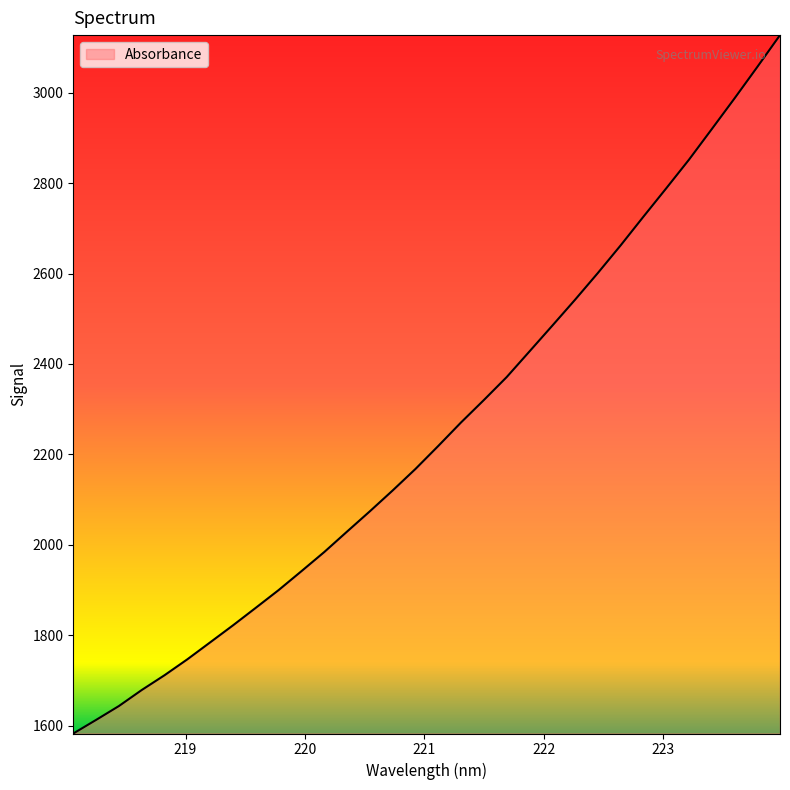

What is the smallest value displayed?

1583.2